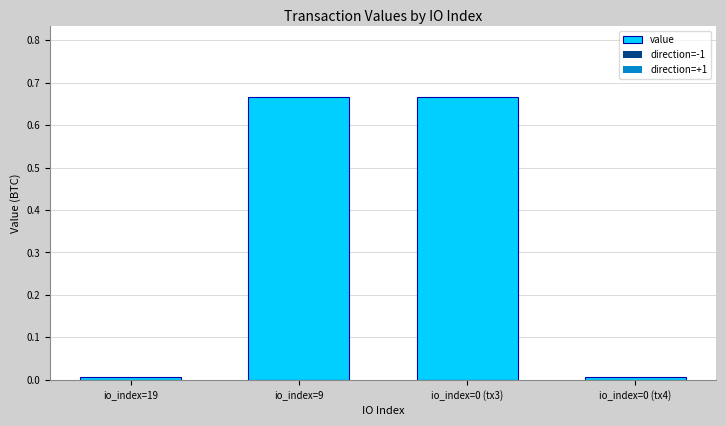

The chart shows a value of 1.0 at io_index=9. True or false?

False